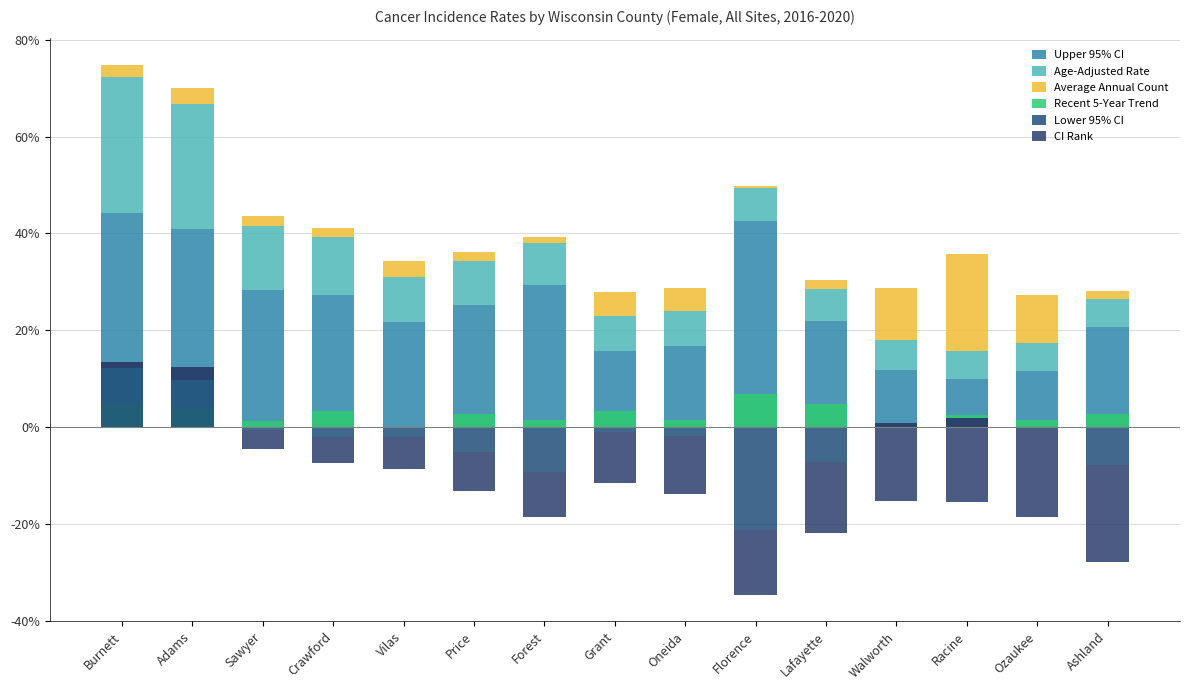

Is the value of Age-Adjusted Rate at Walworth greater than the value of Recent 5-Year Trend at Ozaukee?

Yes